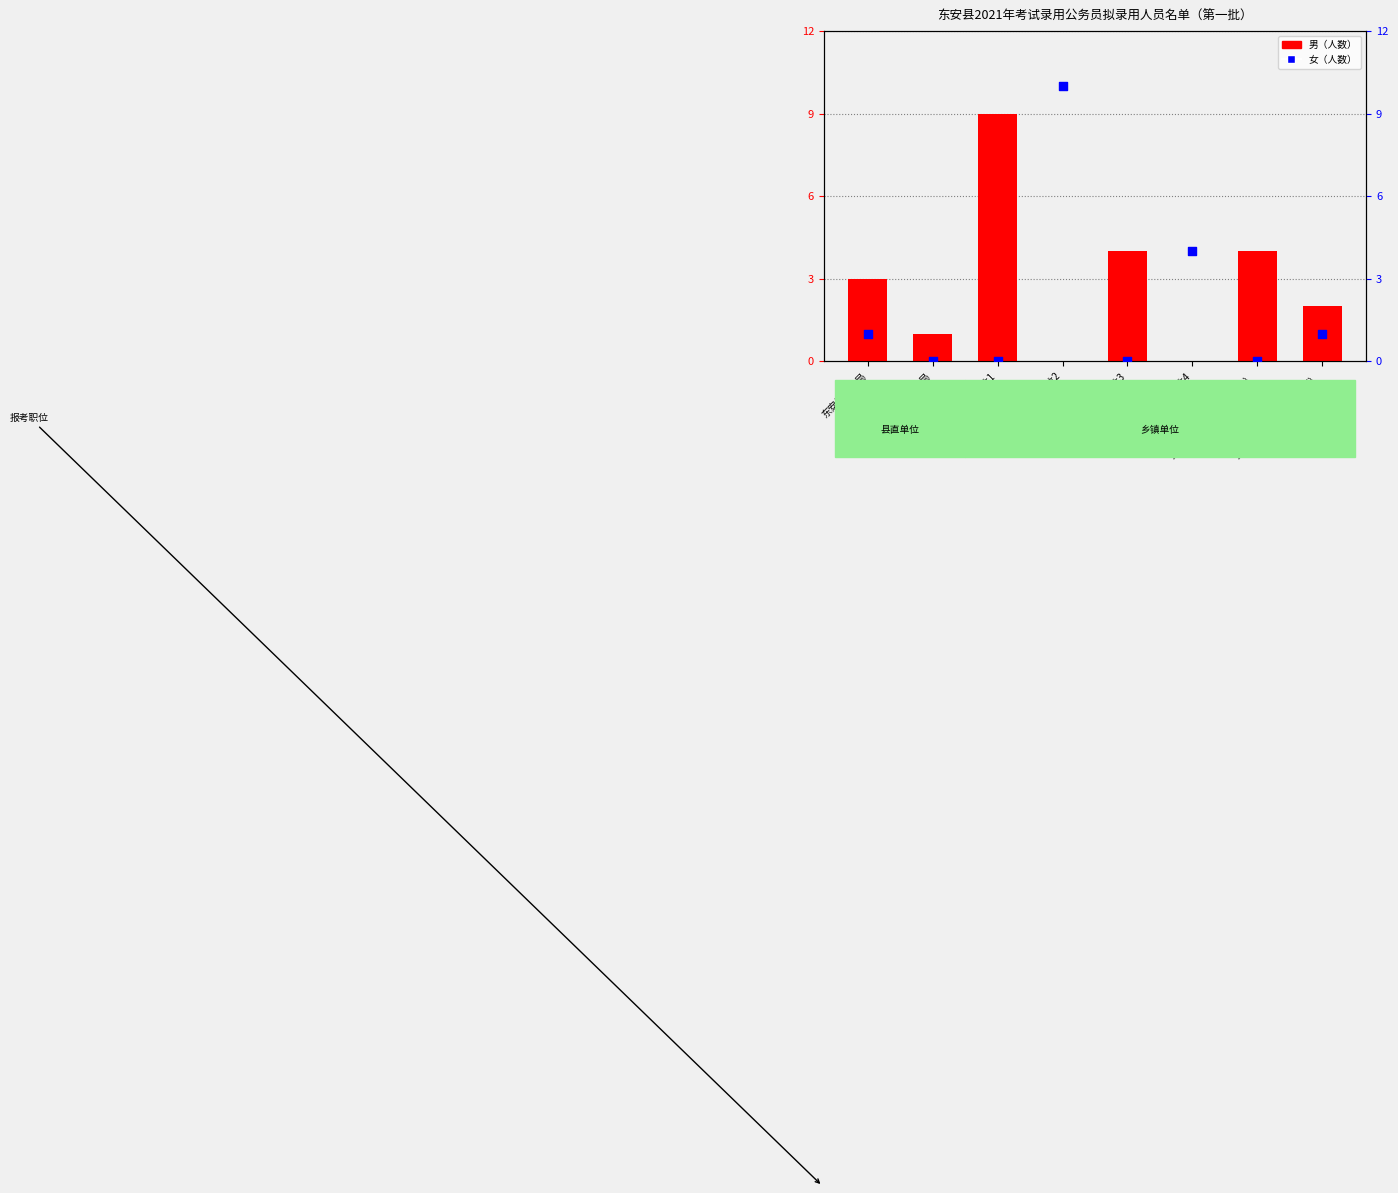

Which series reaches the minimum Y coordinate?

男（人数）